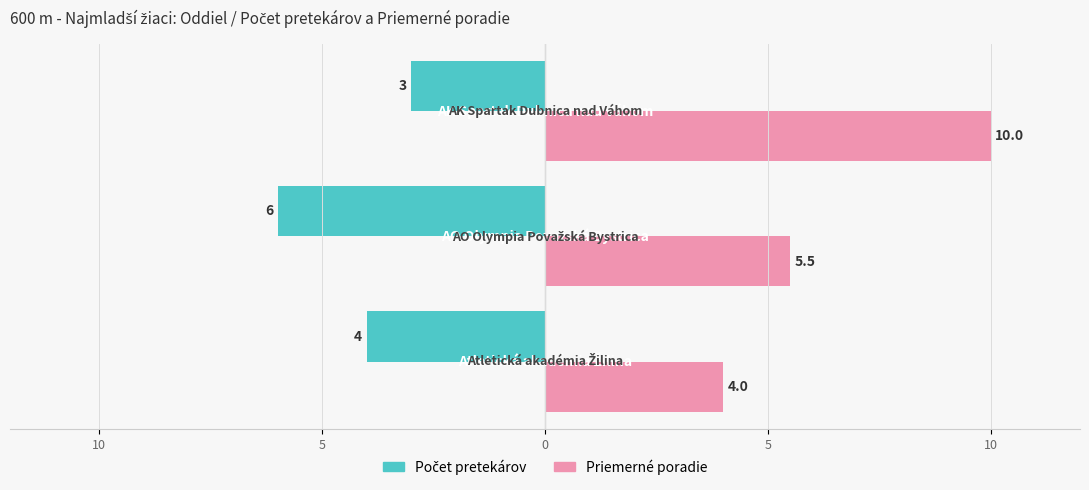

Which series has the largest total across all categories?

Priemerné poradie